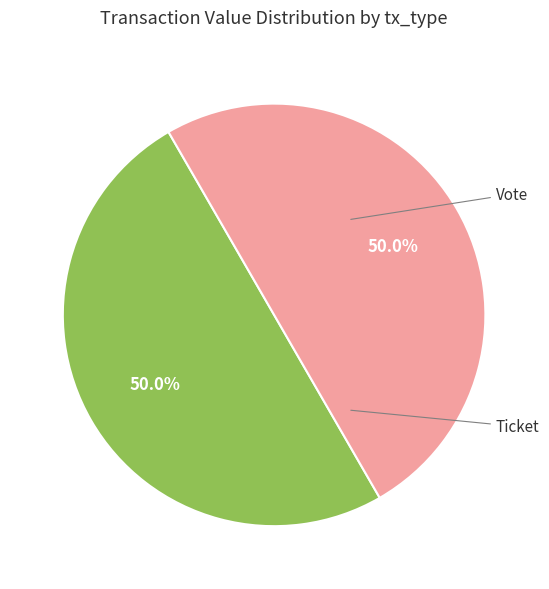

Which slice is the largest?

Vote (io_index=1)